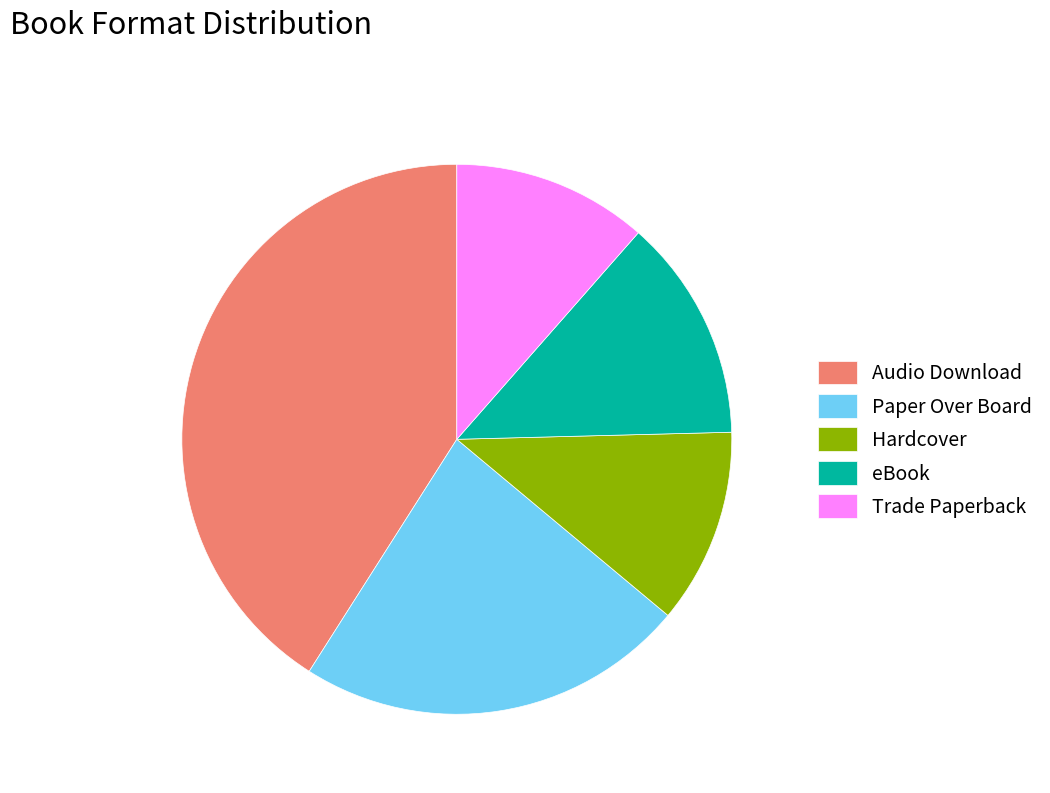

True or false: Hardcover accounts for 17% of the total.

False